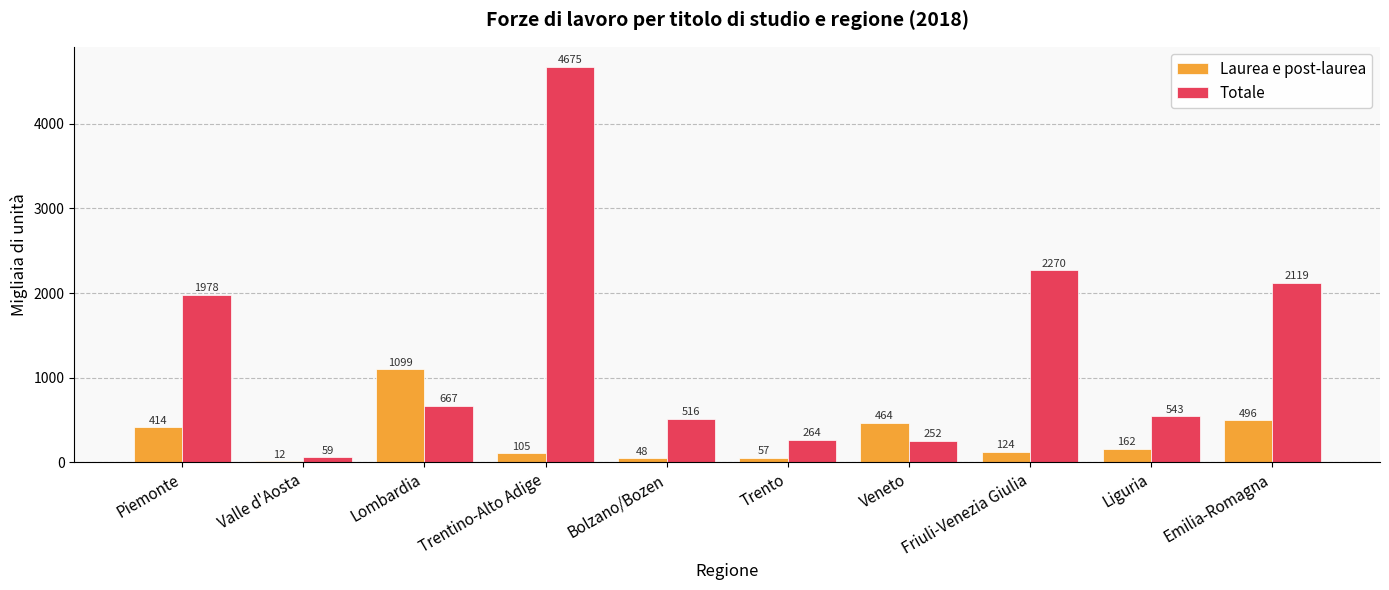

True or false: Laurea e post-laurea has a value of 11.8 at Valle d'Aosta.

True